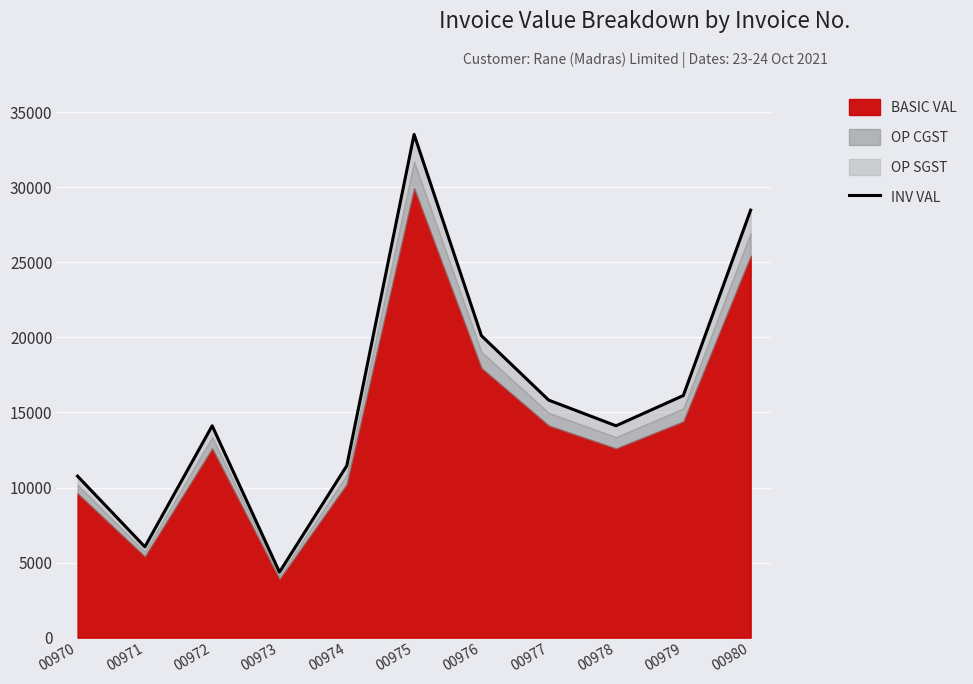

Rank the categories by value from highest to lowest.

00975, 00980, 00976, 00979, 00977, 00972, 00978, 00974, 00970, 00971, 00973